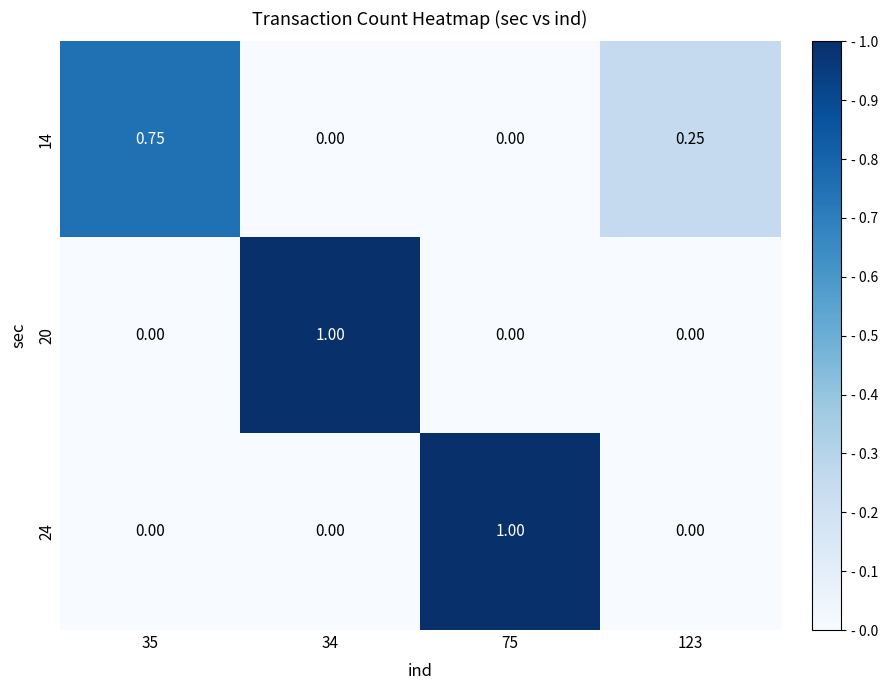

How many data points in 20 are above 0?

1